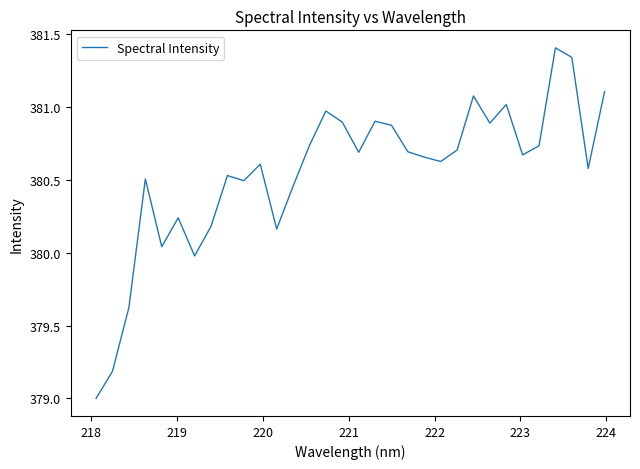

What is the smallest value displayed?

379.0